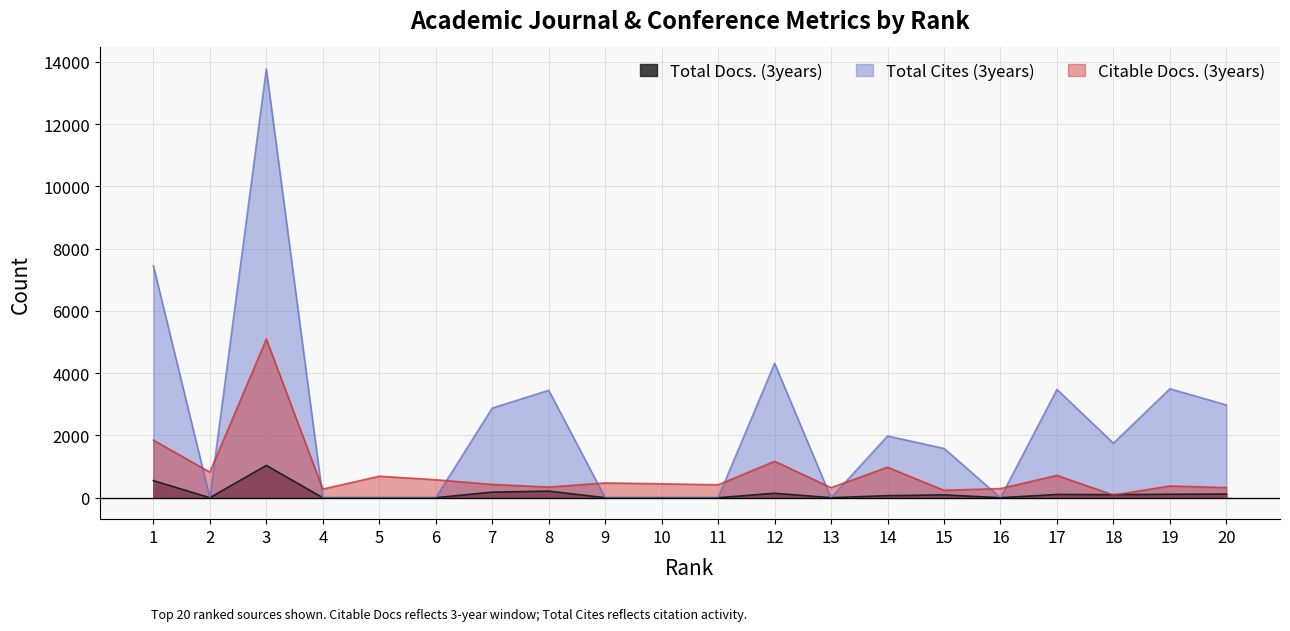

The Total Cites (3years) series shows 5957 at 17. True or false?

False